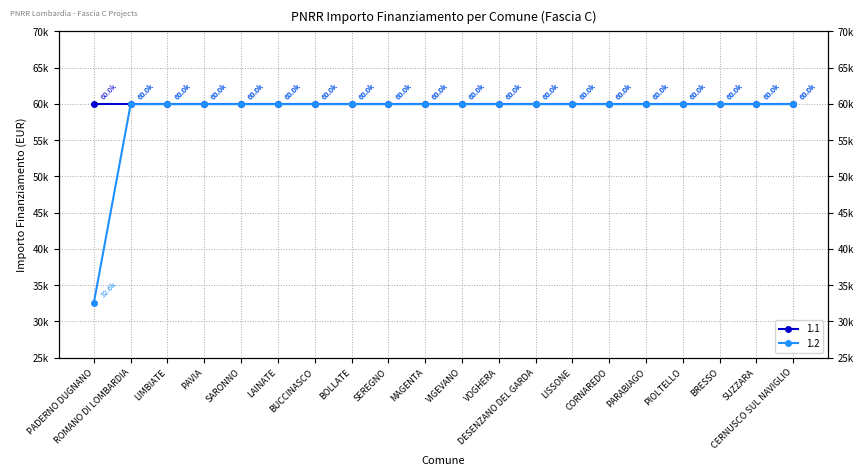

Which has a higher value, BOLLATE or MAGENTA?

BOLLATE